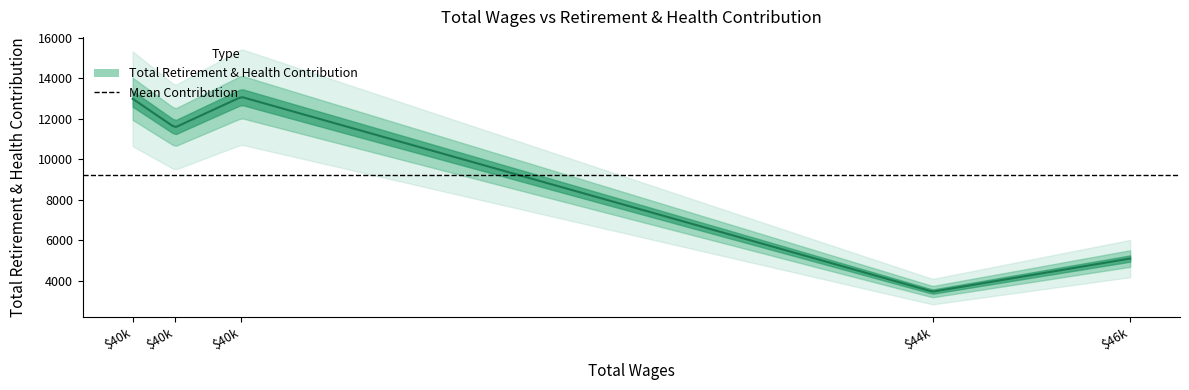

The value at 44998.0 is 788. True or false?

False